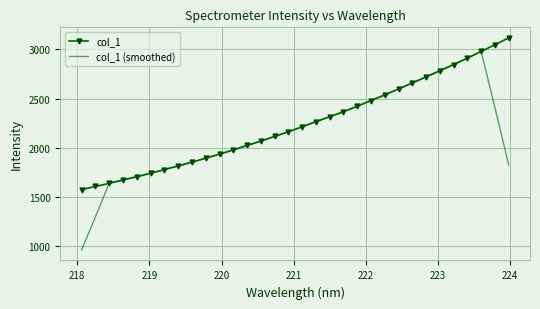

What are all the series names shown in the legend?

col_1, col_1 (smoothed)